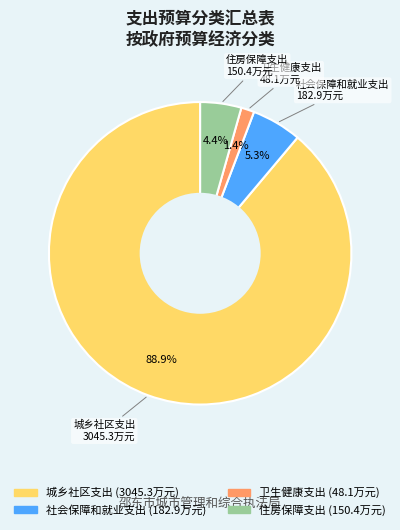

What is the total percentage of 社会保障和就业支出 and 城乡社区支出?

94.2%